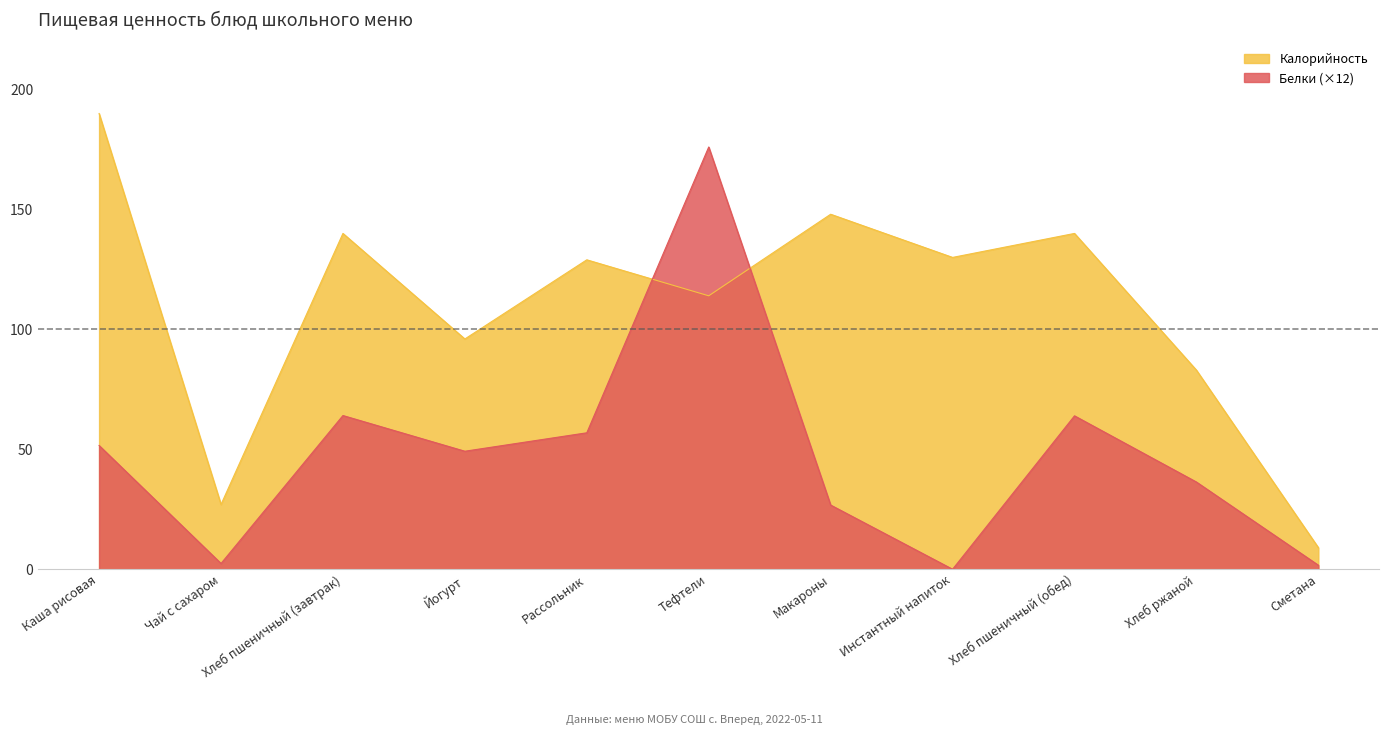

Reading left to right, transcribe all the data shown in this chart.

Калорийность: 190.0	27.0	140.0	96.0	129.0	114.0	148.0	130.0	140.0	83.0	9.0
Белки: 51.6	2.4	64.1	49.2	56.9	176.0	26.8	0.0	64.0	36.4	1.7